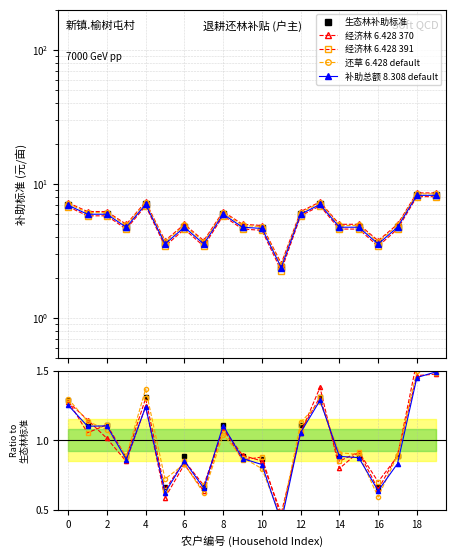

Which series has the largest range (max minus min)?

经济林 6.428 391